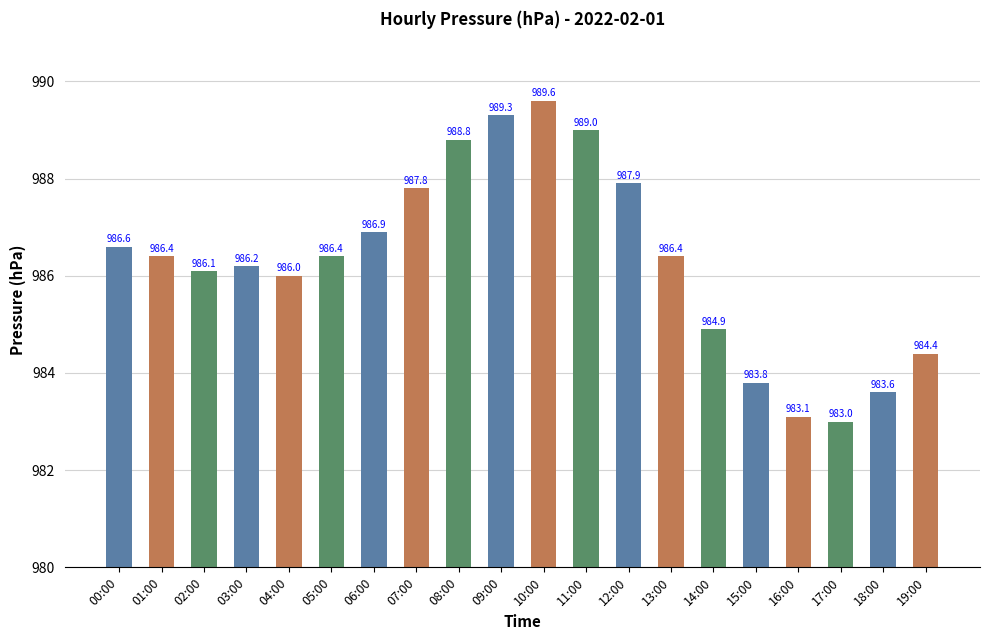

What is the ratio of the value at 09:00 to the value at 07:00?

1.0